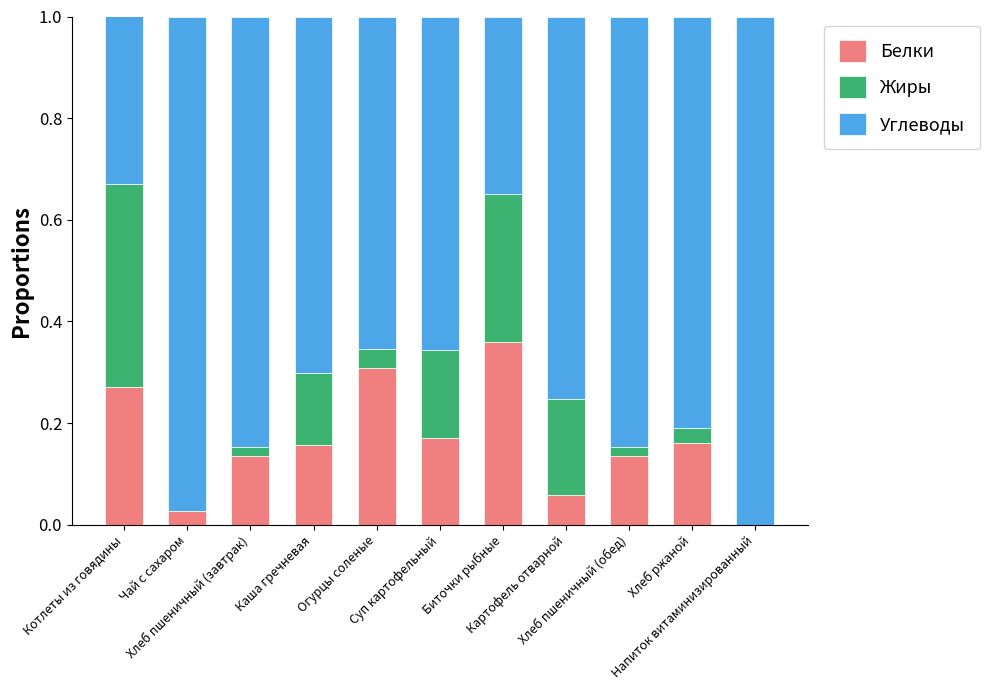

What is the sum of all Белки values?

1.8